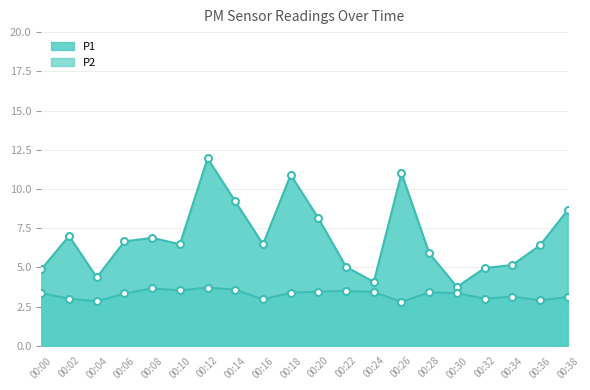

Where does the P1 series first go above 6?

00:02